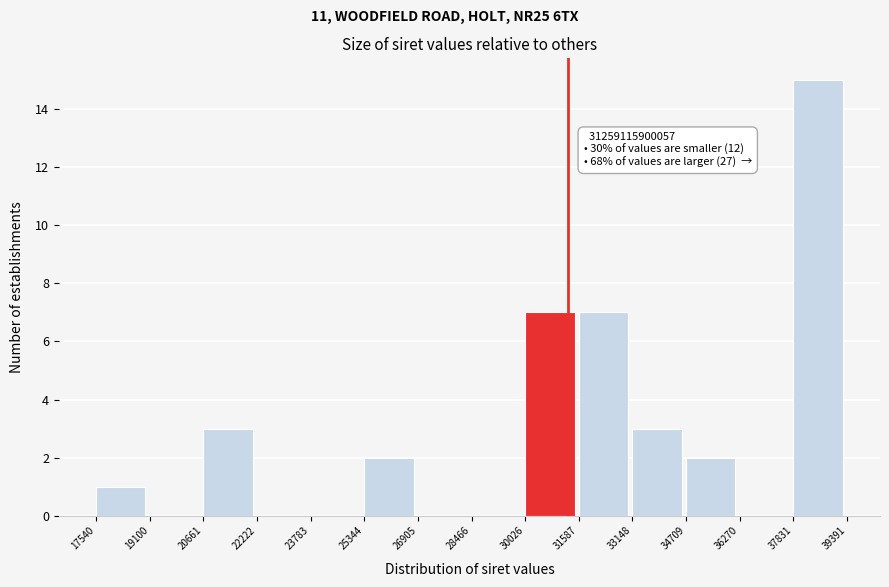

Reading left to right, transcribe all the data shown in this chart.

17540=1	19100=0	20661=3	22222=0	23783=0	25344=2	26905=0	28466=0	30026=7	31587=7	33148=3	34709=2	36270=0	37831=15